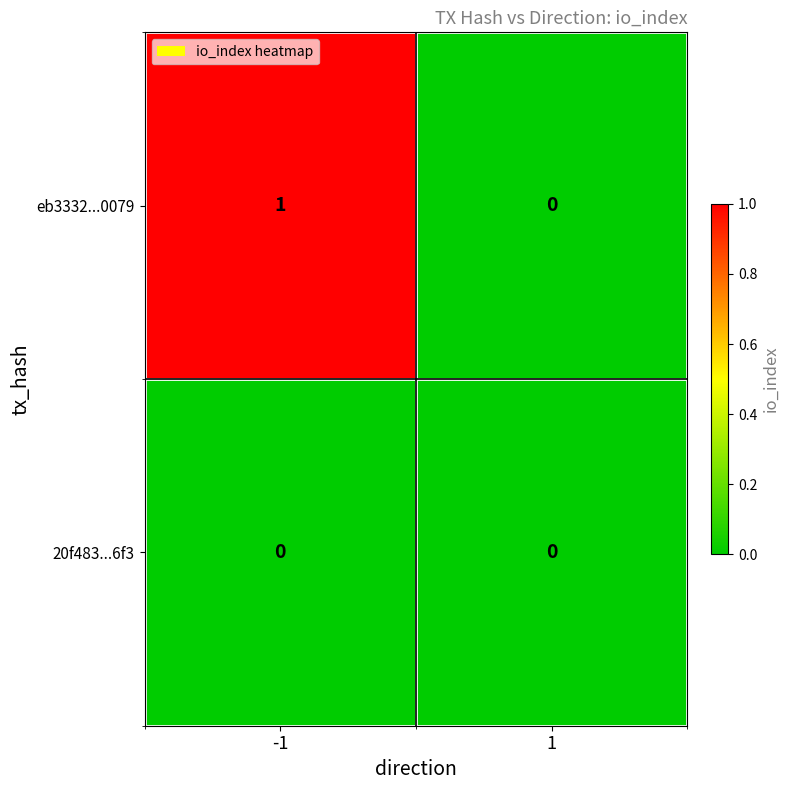

Which series has the largest range (max minus min)?

eb3332...0079